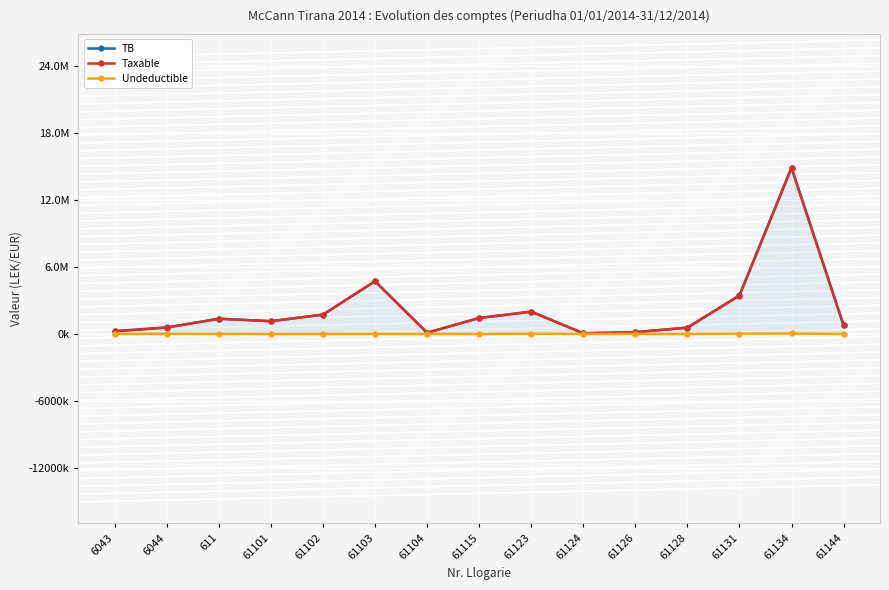

What position from the left is 61124?

10